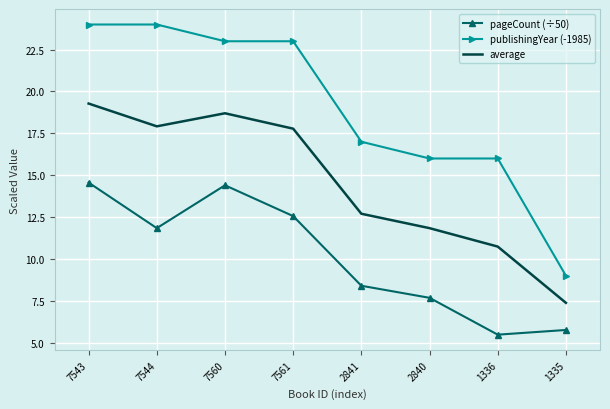

The publishingYear (-1985) series shows 27.7 at 2840. True or false?

False